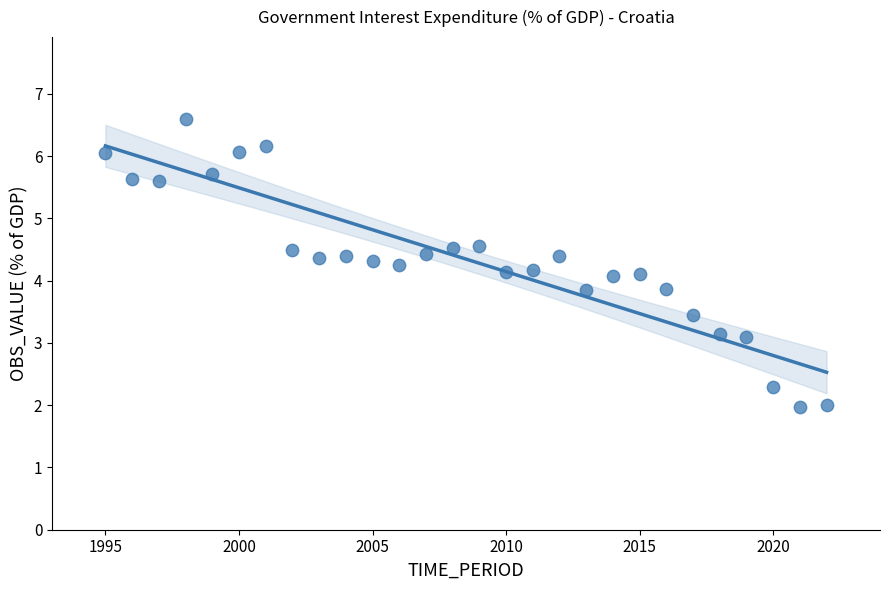

What is the range of X values (max minus min)?

27.0